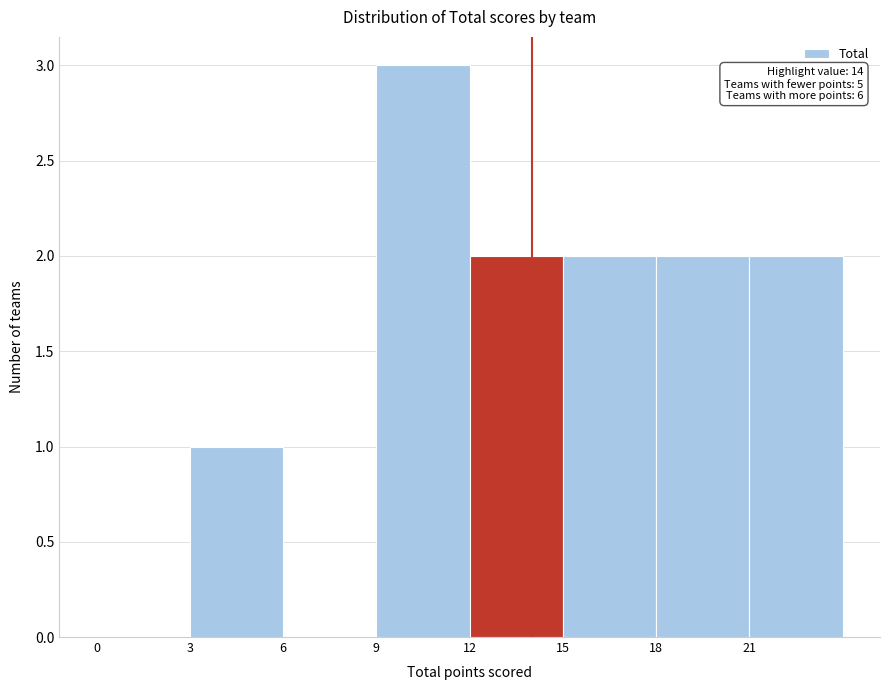

Which range on the x-axis has the tallest bar?

9 to 12